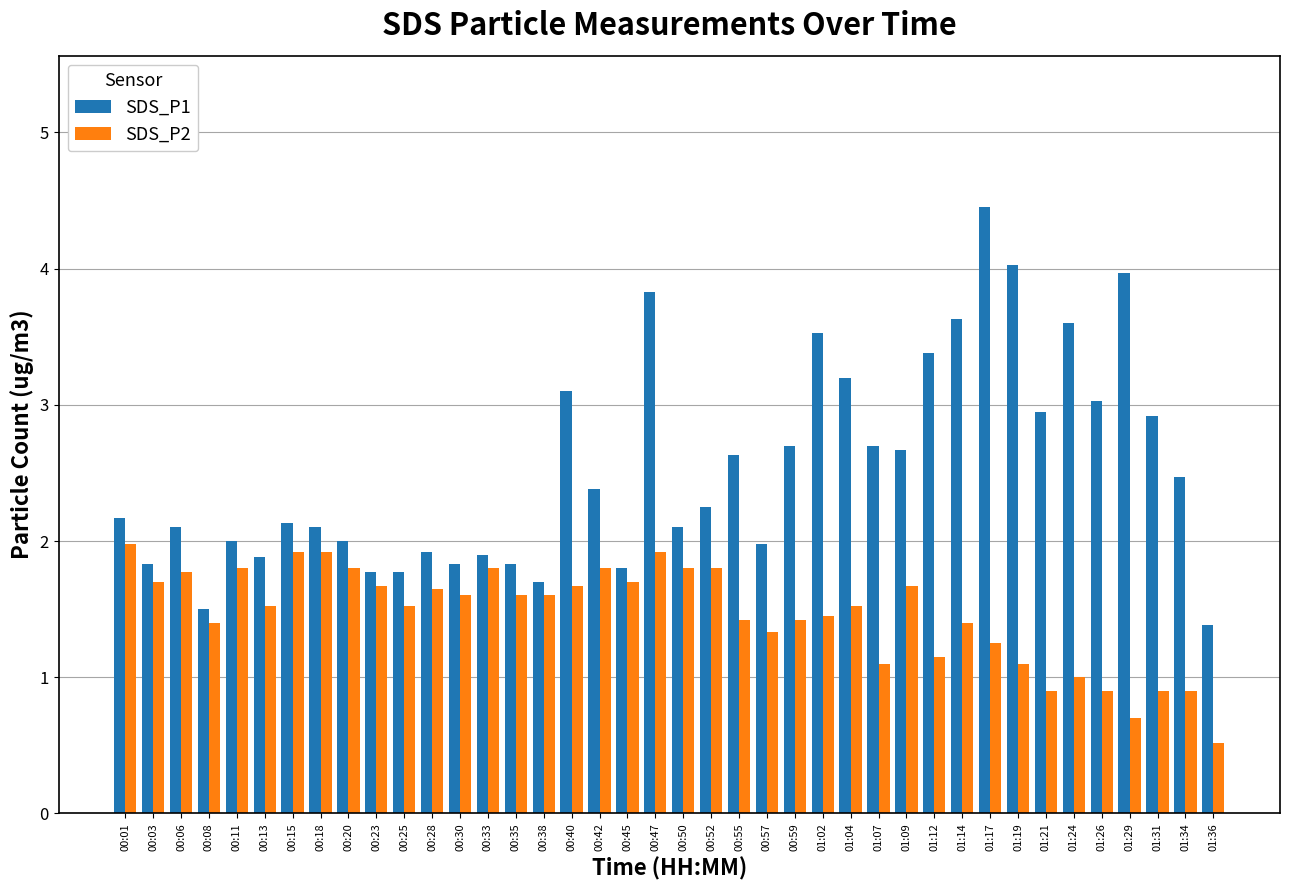

Is it true that SDS_P2 equals 2.7 at 00:06?

False